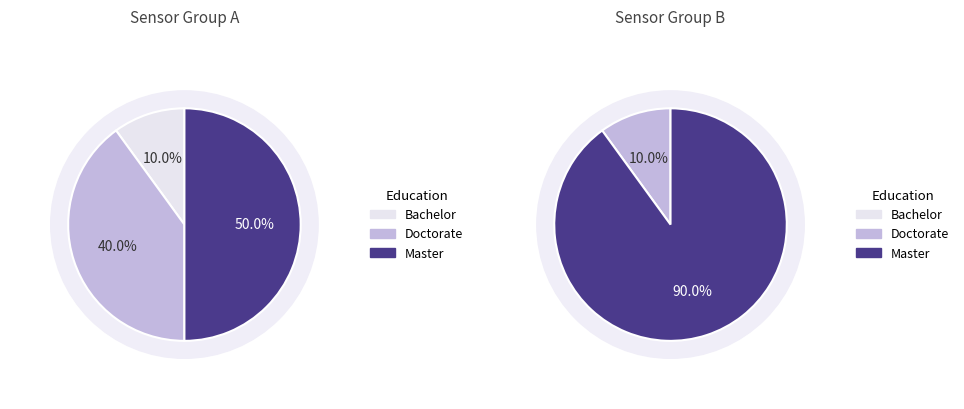

True or false: 29 accounts for 11% of the total.

False